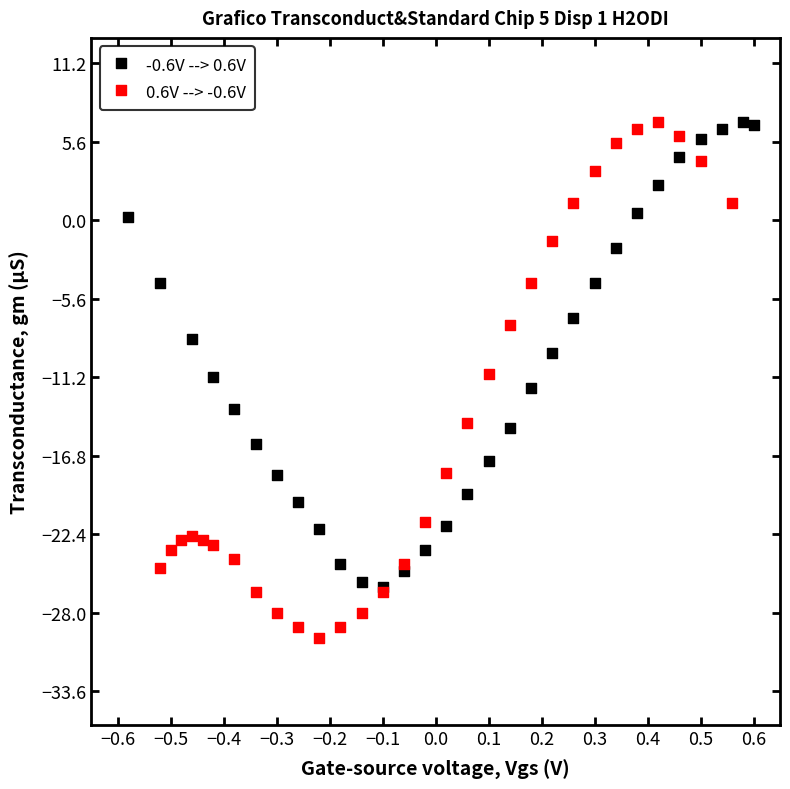

What are all the series names shown in the legend?

-0.6V --> 0.6V, 0.6V --> -0.6V